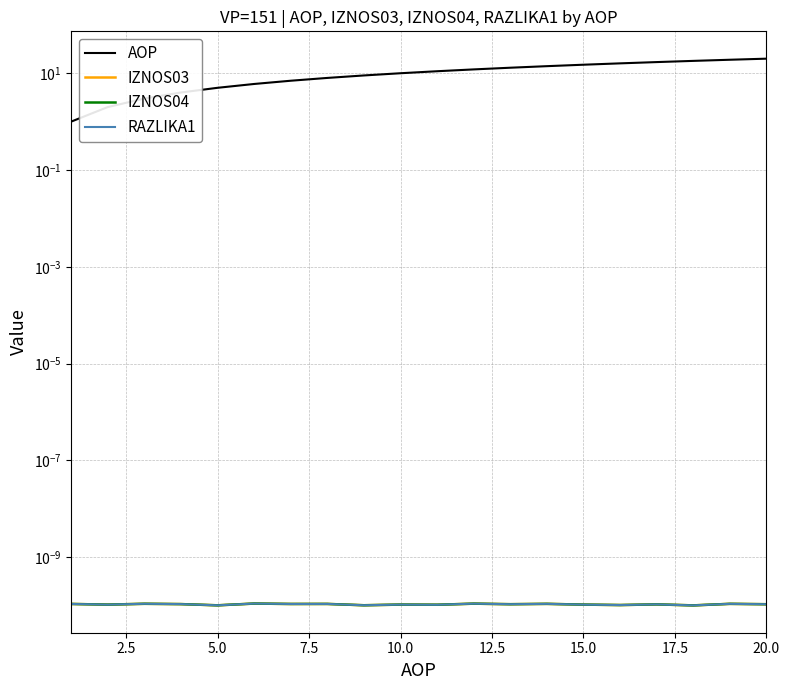

List the series in order of their peak value, highest first.

AOP, IZNOS03, IZNOS04, RAZLIKA1